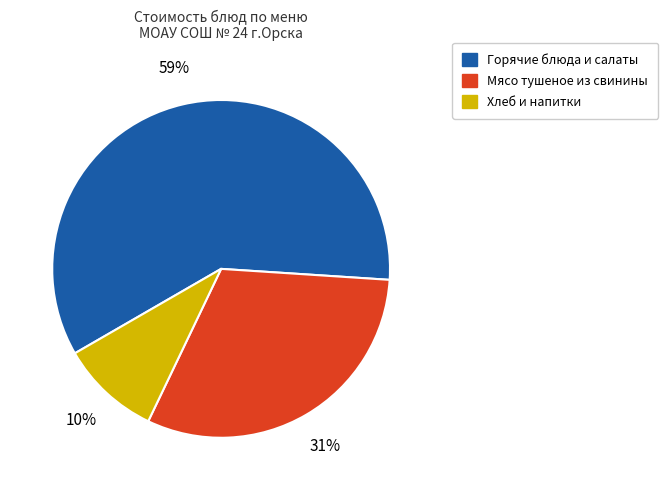

To the nearest percent, what percentage of the pie is Хлеб и напитки?

10%